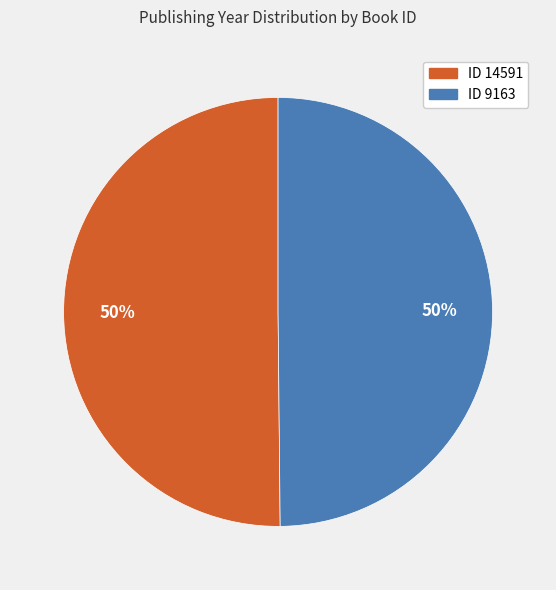

What percentage is the ID 9163 slice, to the nearest percent?

50%